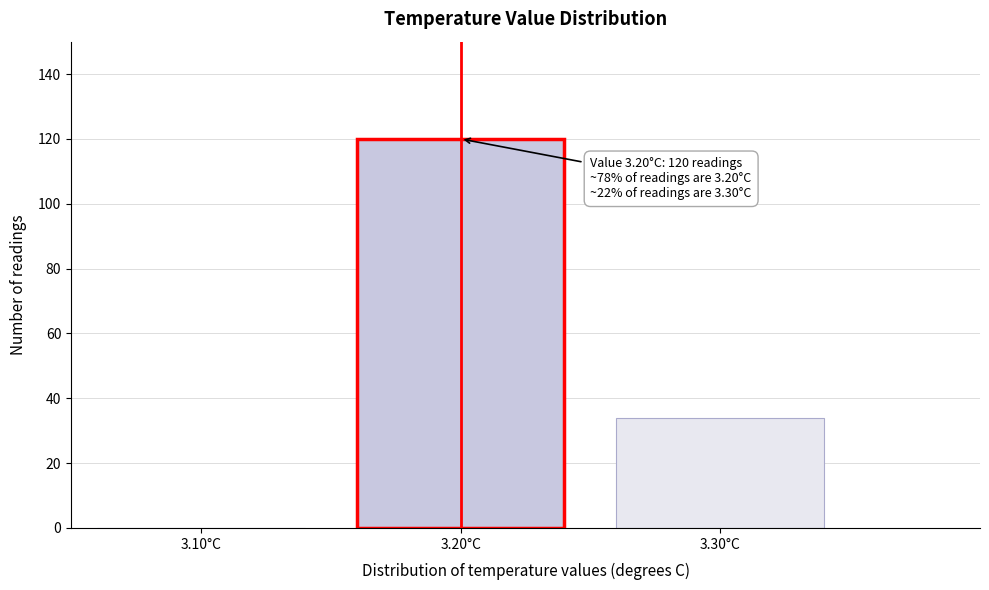

Reading left to right, extract all data points from this chart.

3.10°C=0	3.20°C=120	3.30°C=34